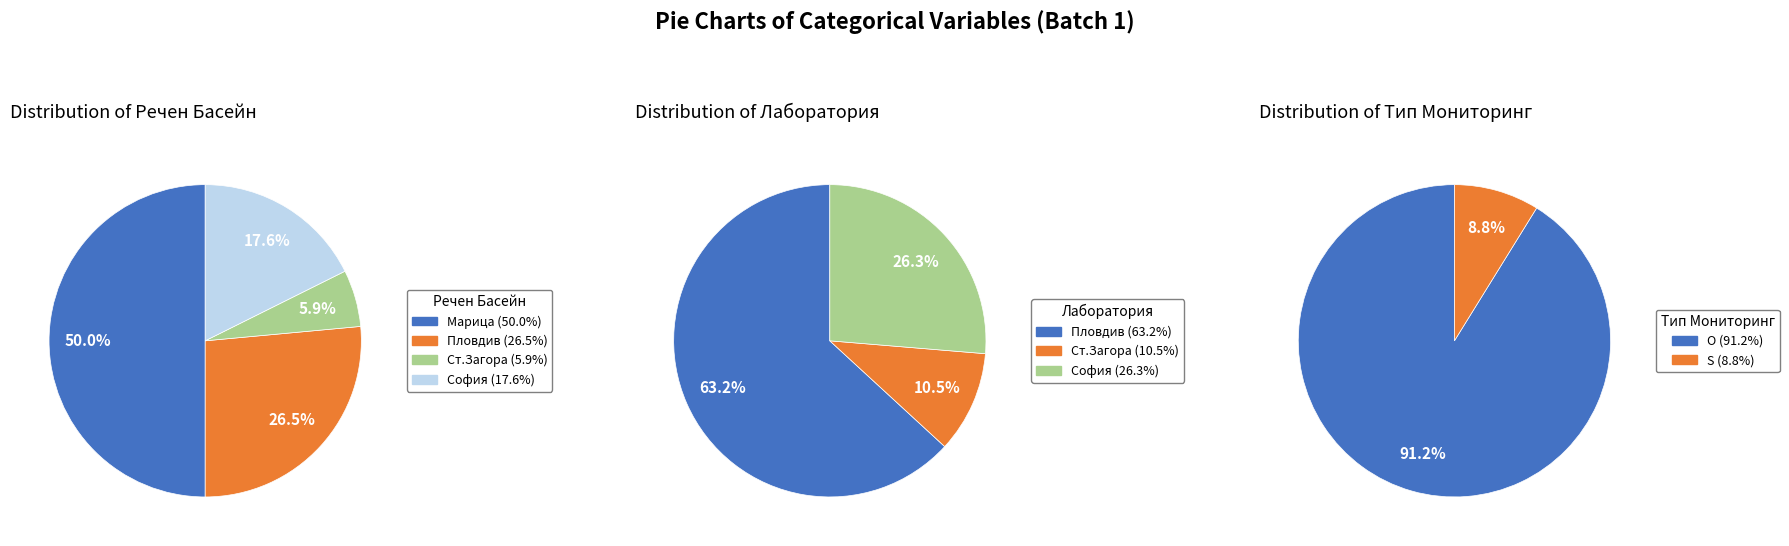

Which category has the biggest portion of the pie?

Марица